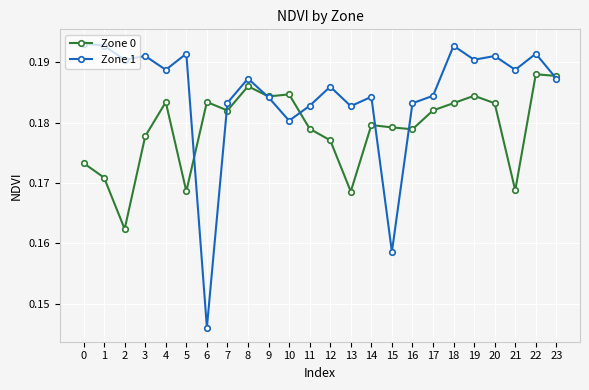

Which series has the widest spread of values?

Zone 1